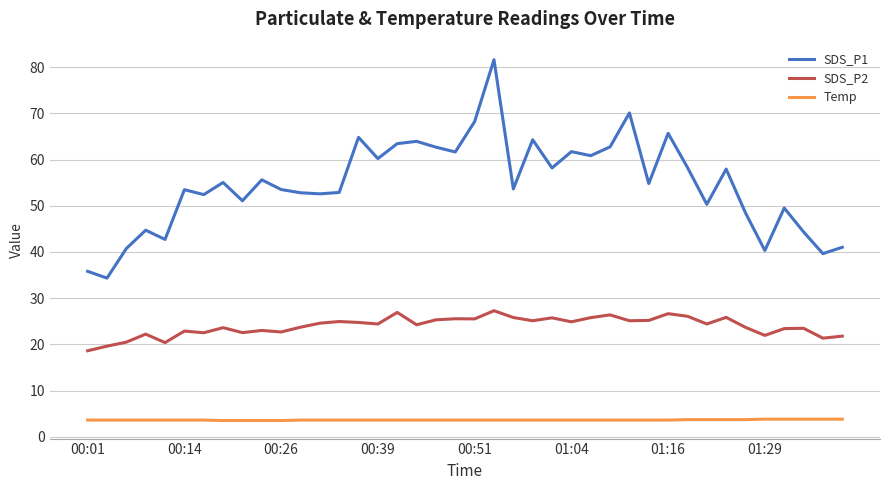

Does the chart display data point markers on the line(s)?

No